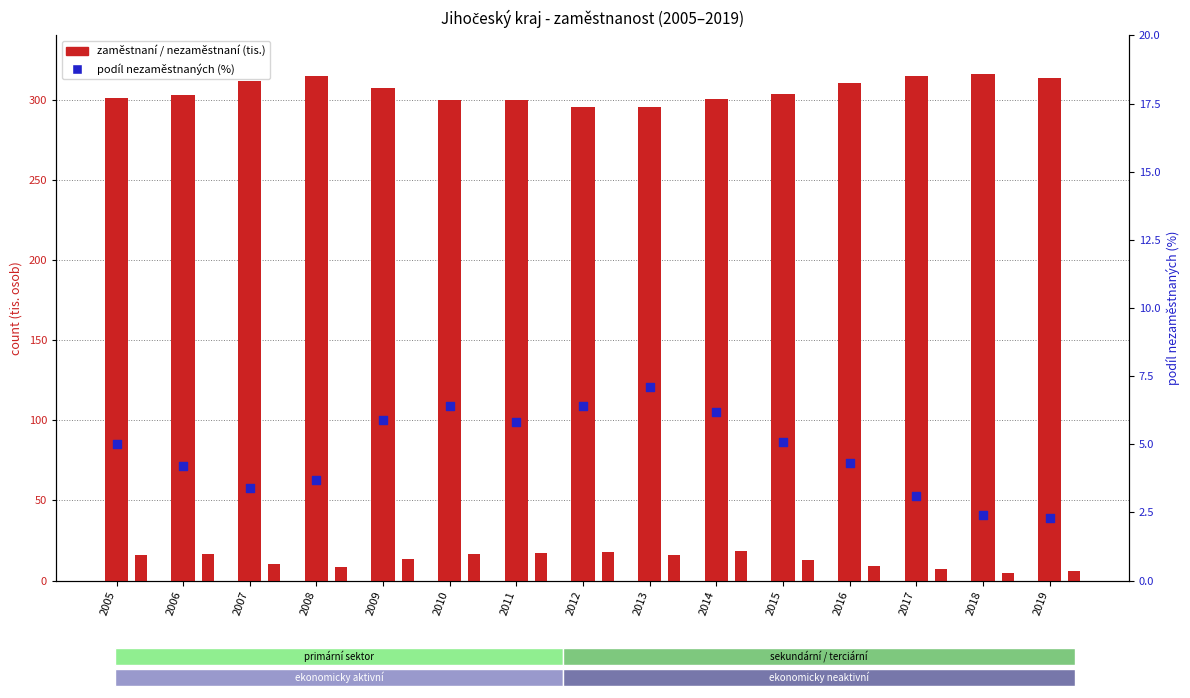

At how many categories does at least one series exceed 195?

15